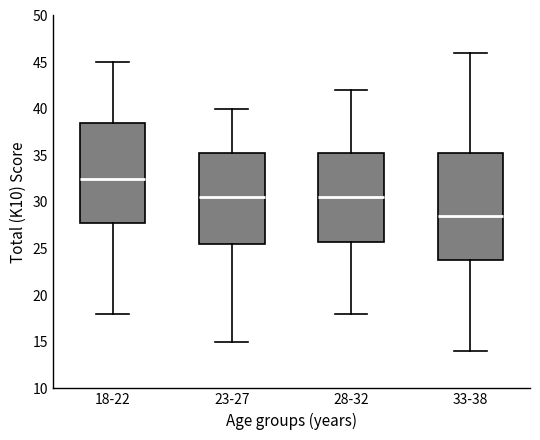

Where does the median line of the box for 23-27 sit on the y-axis? The values are not printed on the chart, so give them approximately, as read against the axis.

30.5